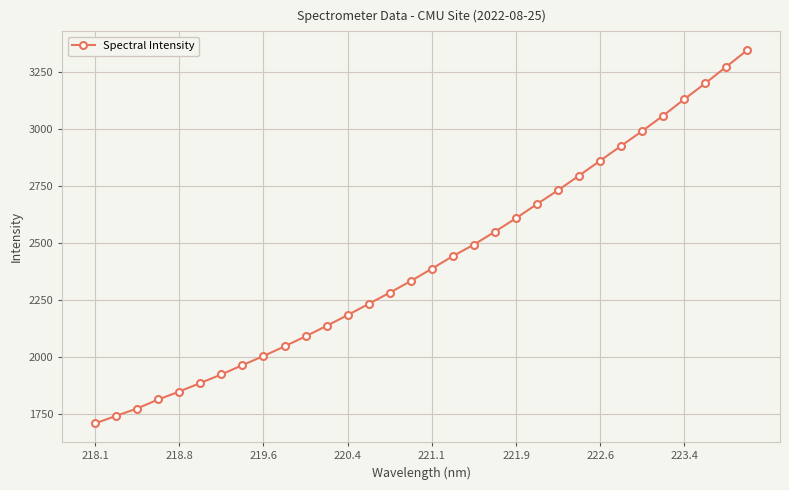

What is the sum of all values?

77392.5